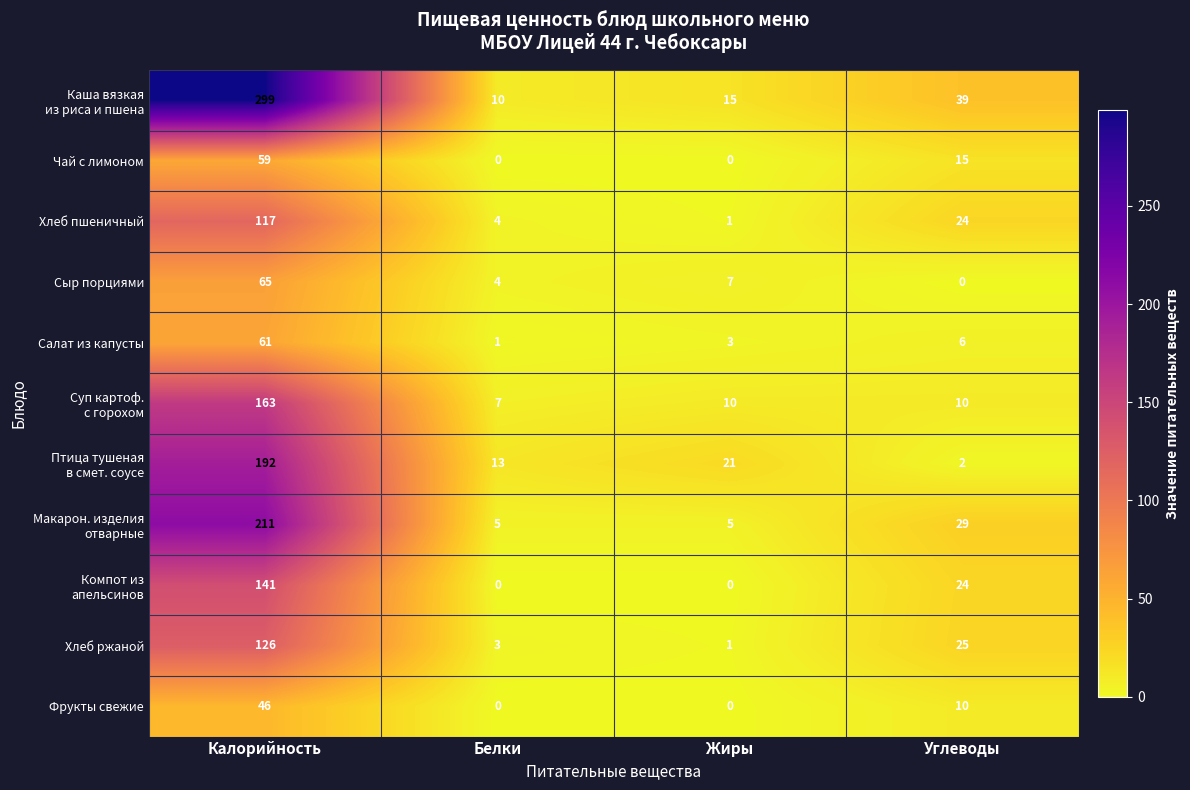

What is the greatest value displayed?

299